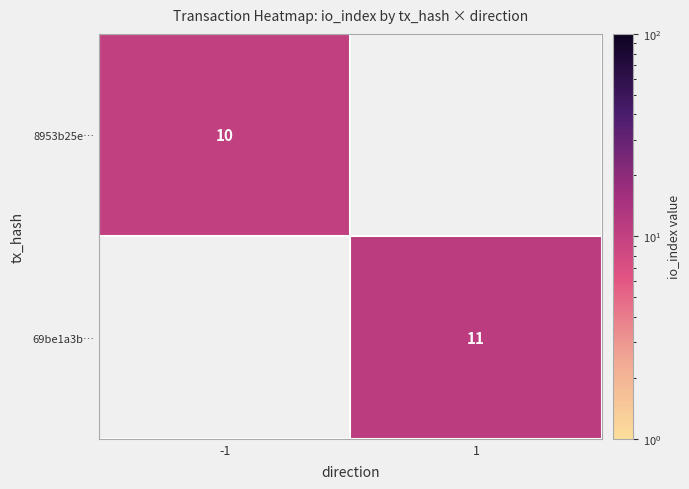

How many categories are shown in the chart?

2